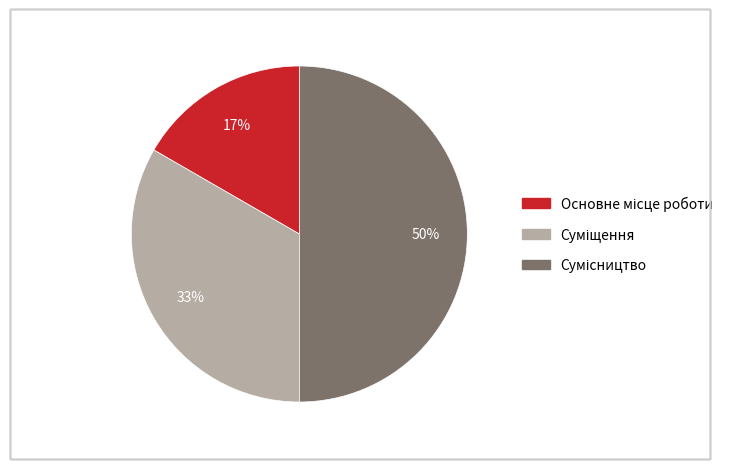

To the nearest percent, what is the difference between the largest and smallest slice percentages?

33%